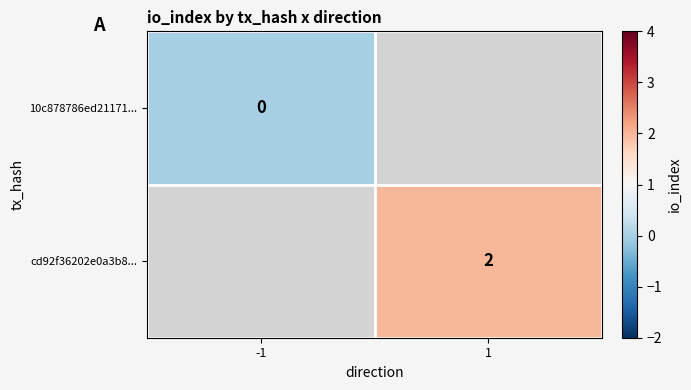

The value of cd92f36202e0a3b8... at 1 is 2. True or false?

True